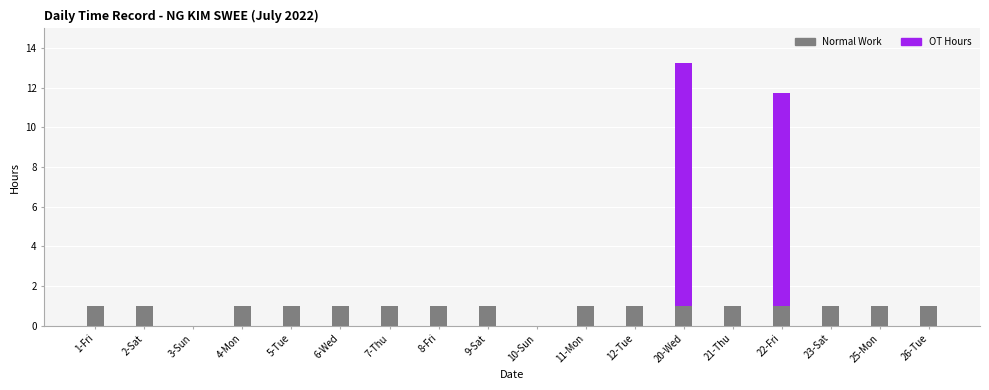

What is the sum of the Normal Work values at 11-Mon and 10-Sun?

1.0